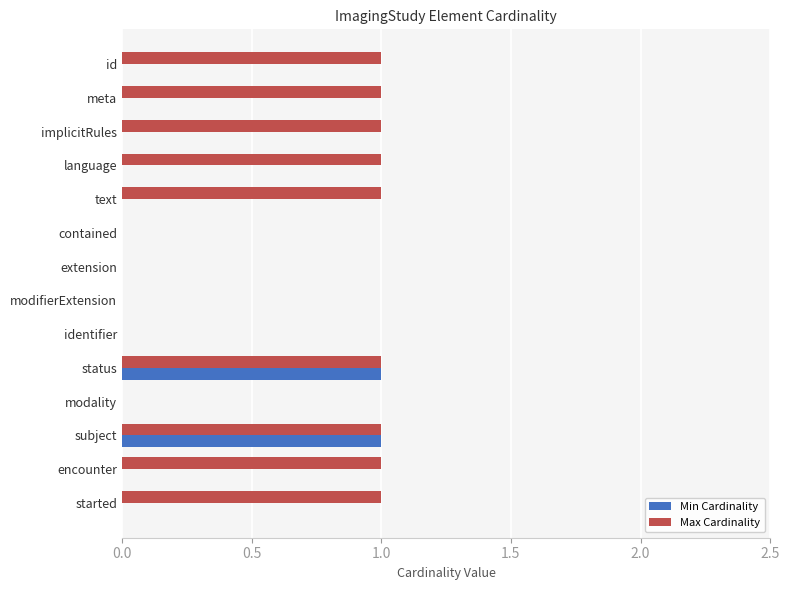

The Max Cardinality series shows 1 at text. True or false?

True